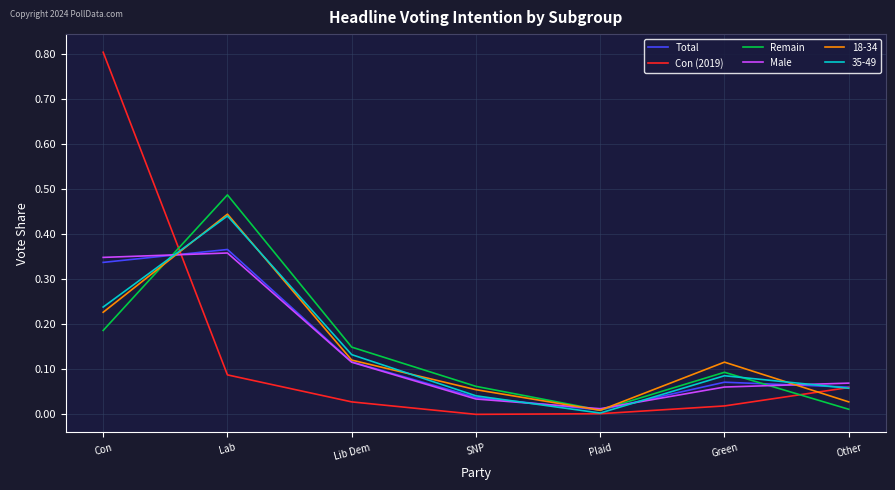

Is it true that Con (2019) equals 0.0 at Green?

True